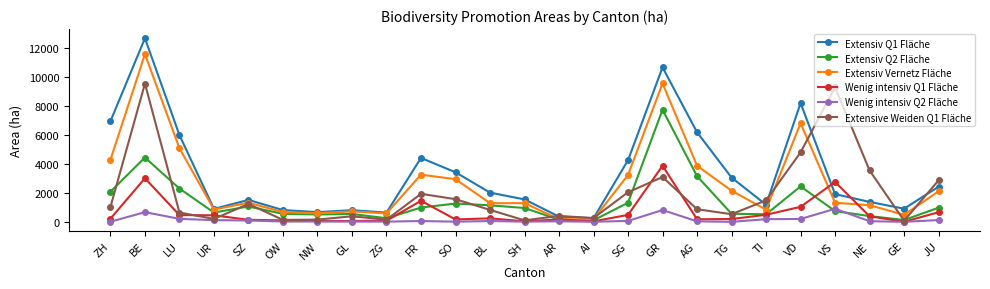

Which category has the highest value in the Wenig intensiv Q1 Fläche series?

GR